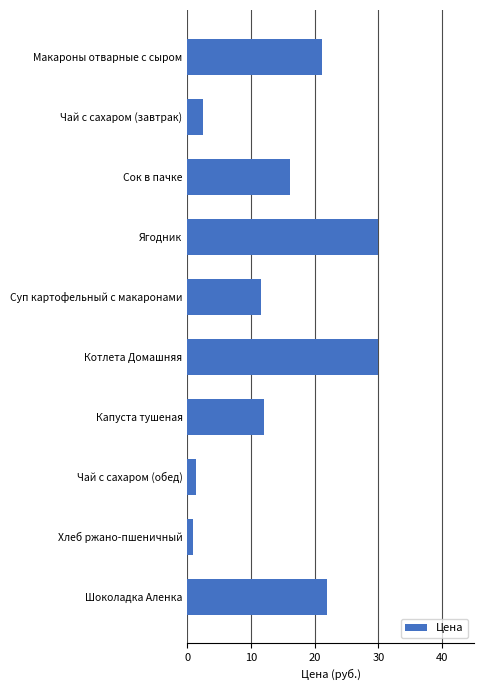

The chart shows a value of 2.5 at Чай с сахаром (завтрак). True or false?

True